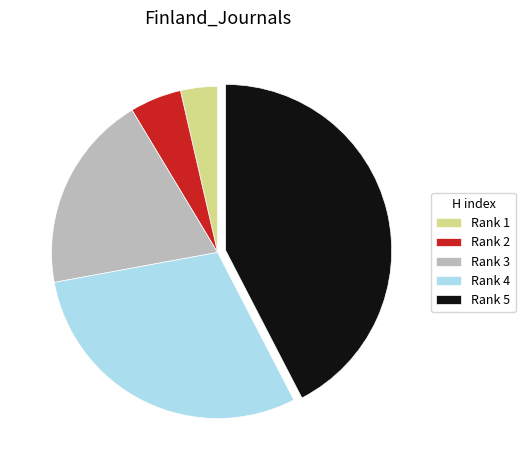

Does any single category account for the majority?

No